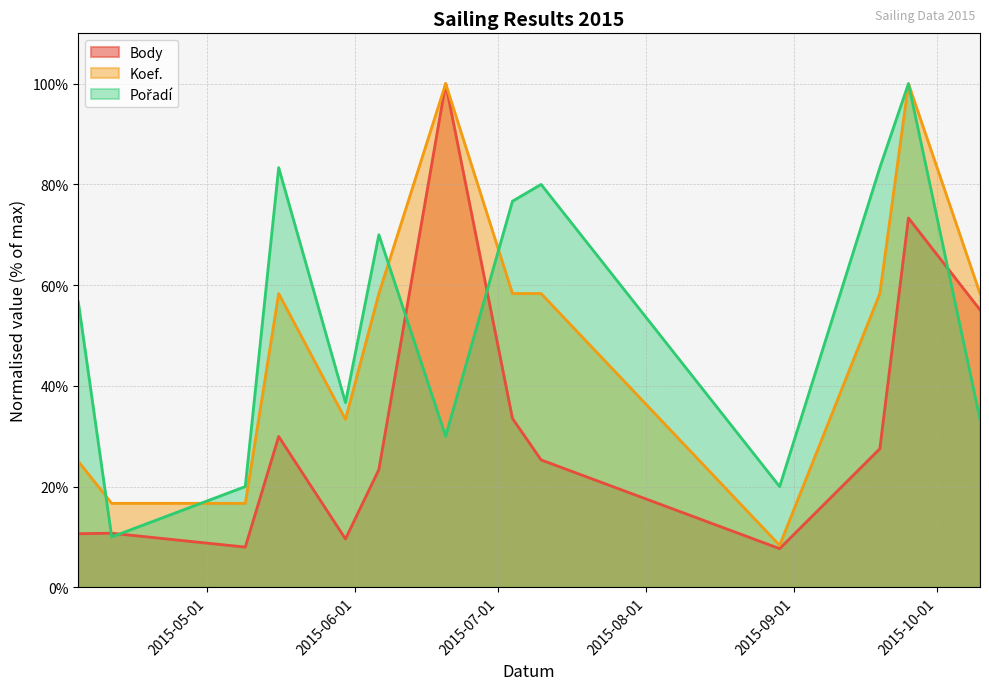

What is the greatest value displayed?

100.0